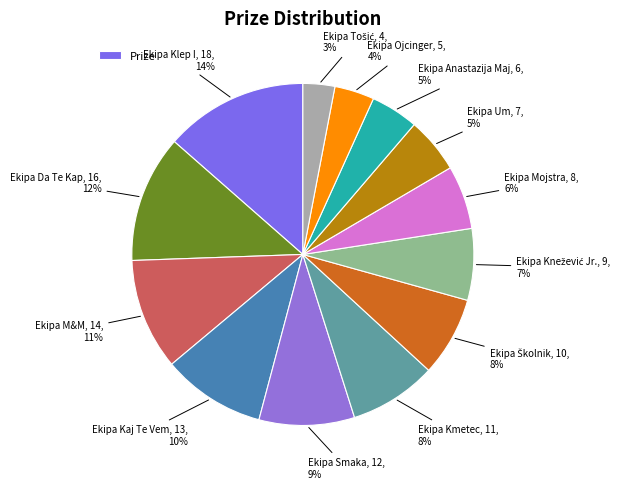

Count the number of slices in the pie.

13